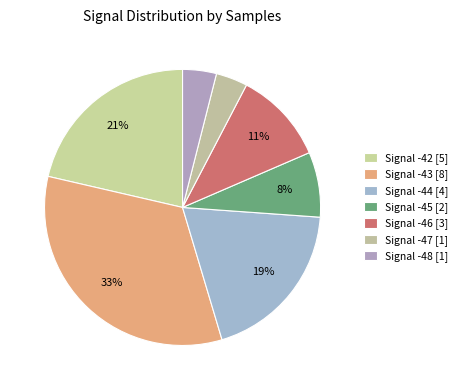

Count the number of slices in the pie.

7